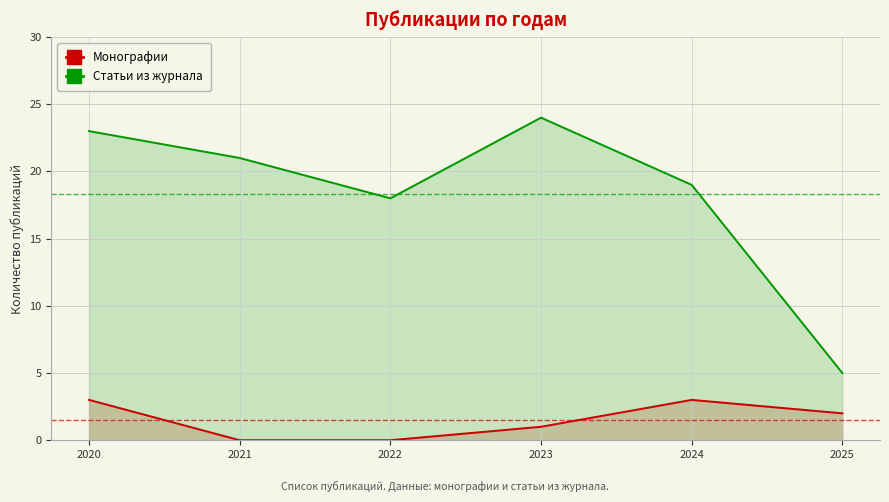

Between 2022 and 2023, which series saw the biggest shift?

Статьи из журнала